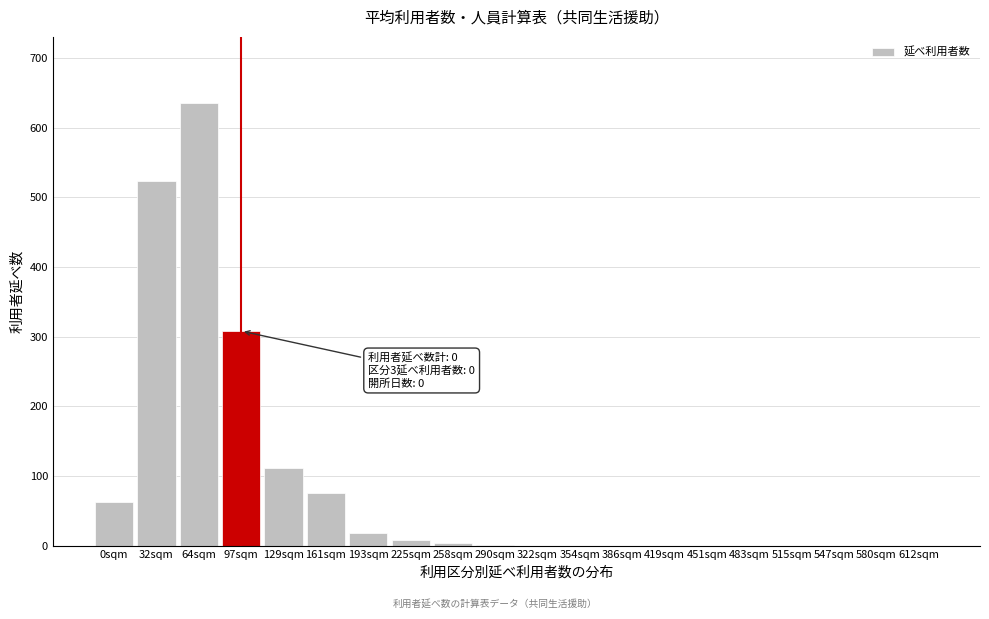

Approximately how many times larger is the value at 64sqm compared to 97sqm?

2.1